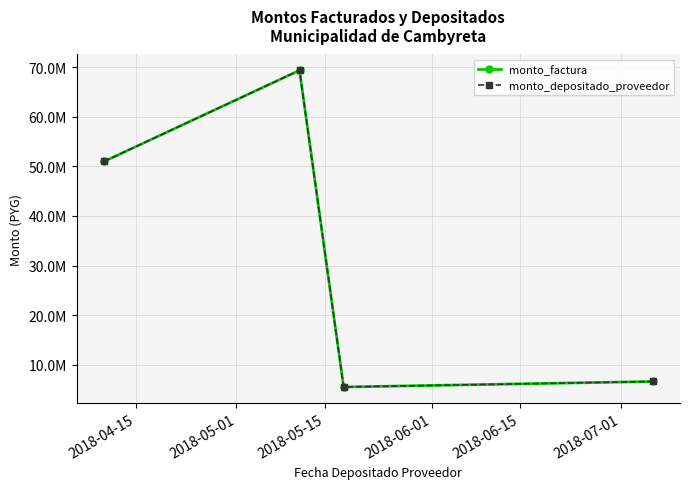

At how many categories does at least one series exceed 52656050?

1